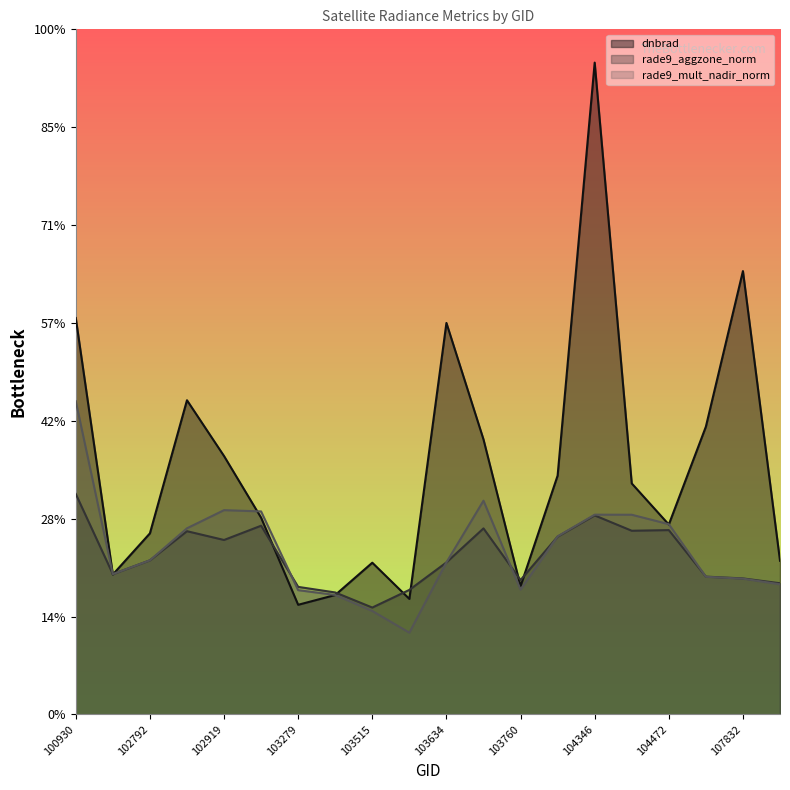

Is it true that rade9_mult_nadir_norm equals 0.3 at 103524?

False